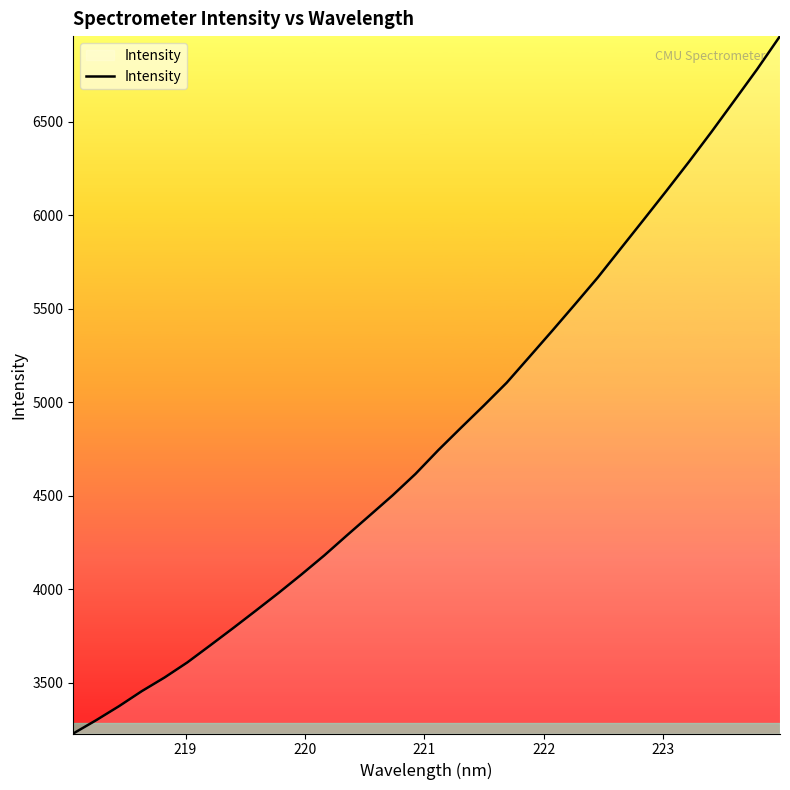

What is the sum of all values?

154469.7